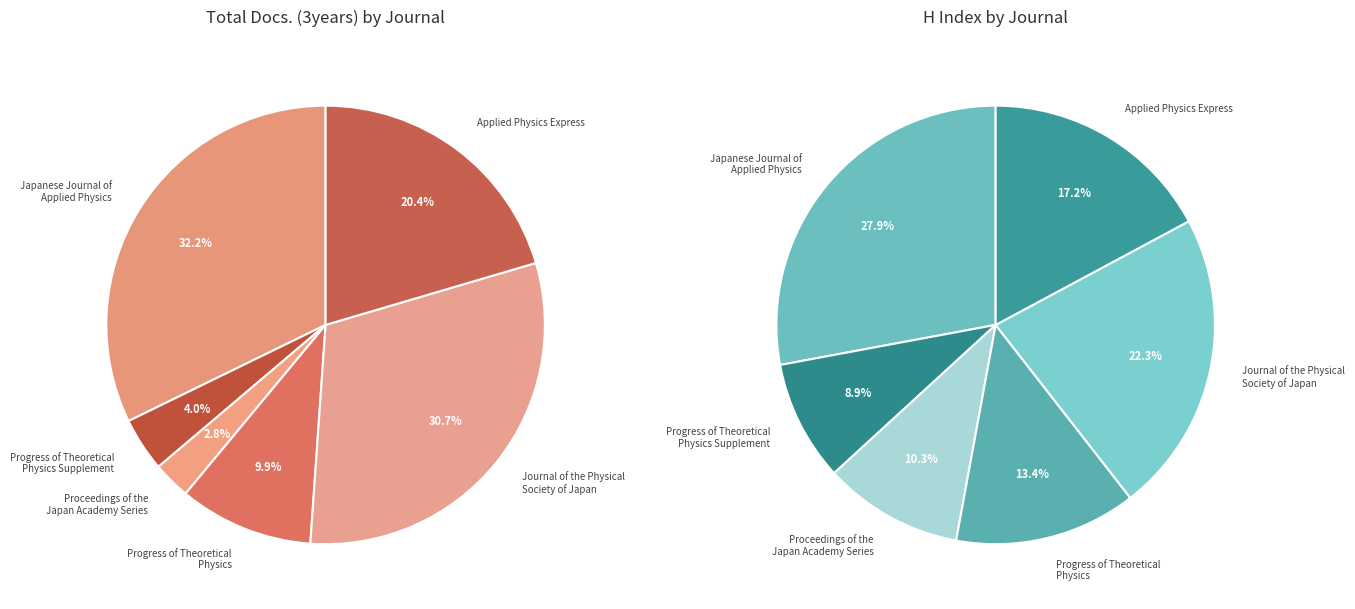

How many slices are in this pie chart?

6